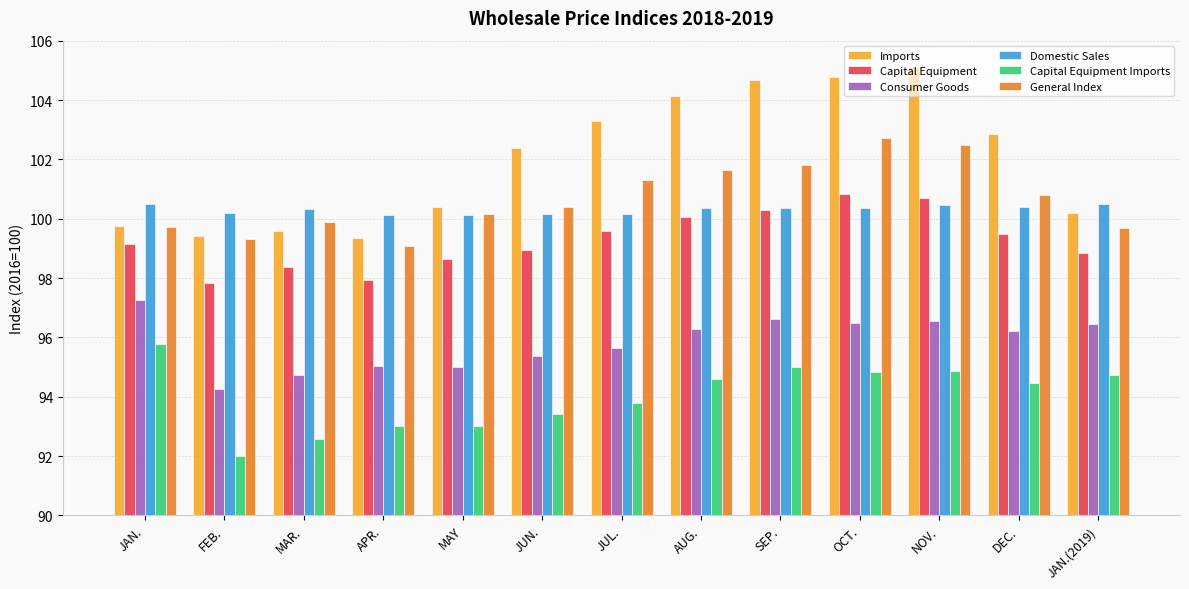

What is the approximate value of Imports at JUN.?

102.4